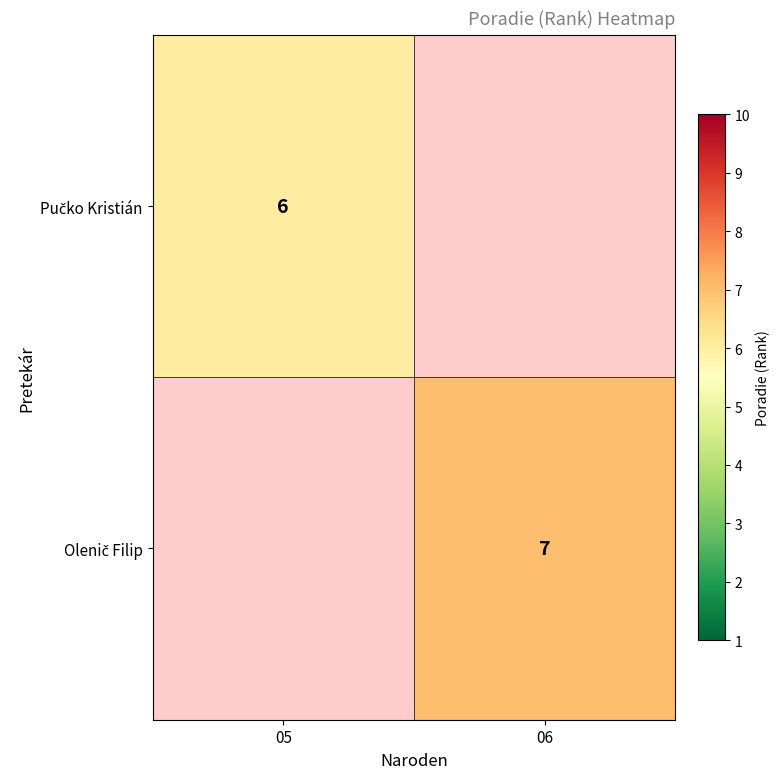

How many data points does each series have?

2